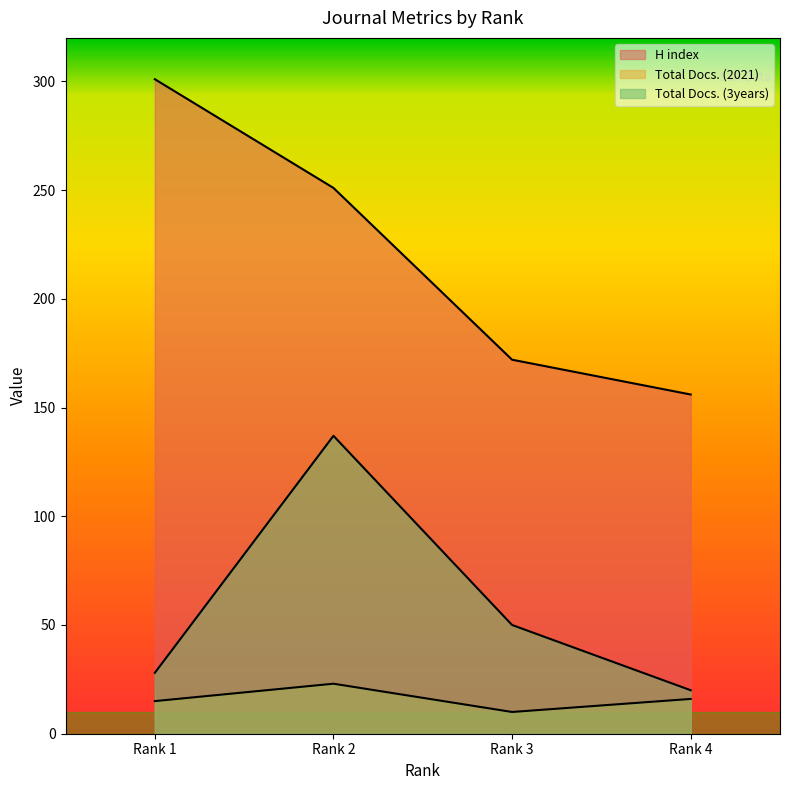

What is the difference between the Total Docs. (2021) values at Rank 4 and Rank 2?

7